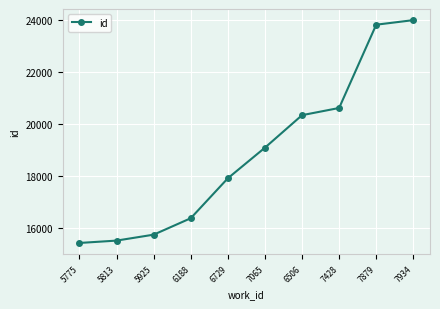

List the labels in order of value, largest first.

7934, 7879, 7428, 6506, 7065, 6729, 6188, 5925, 5813, 5775